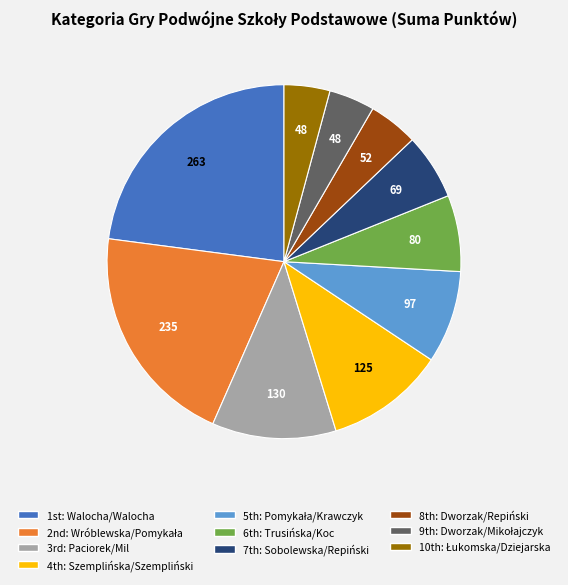

Is there any slice that represents more than half of the pie?

No